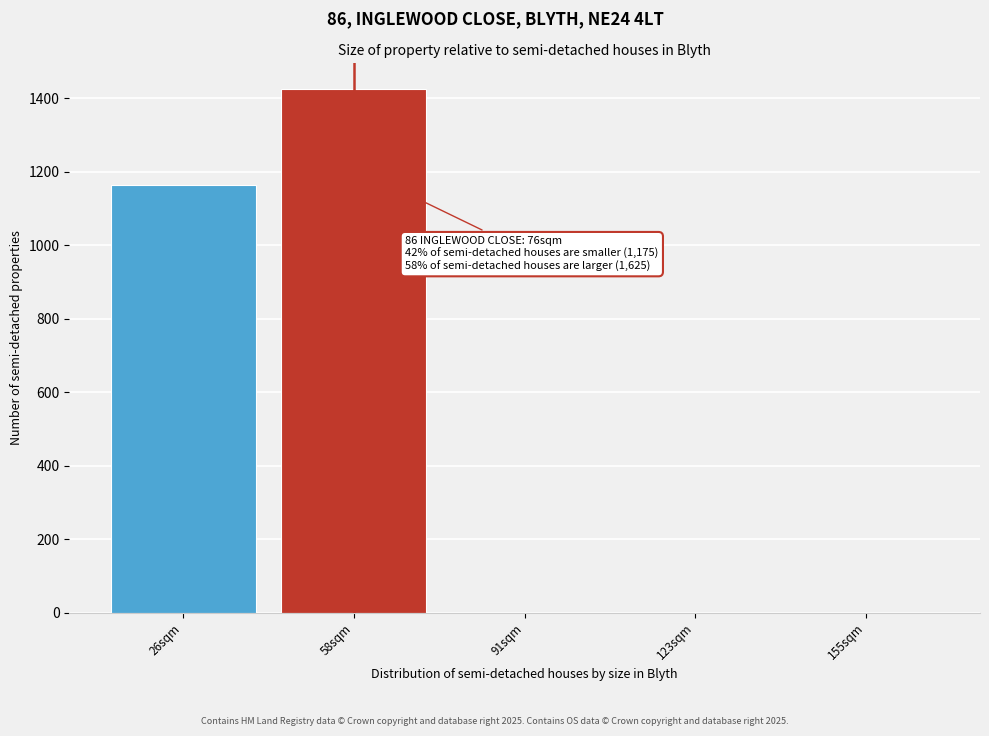

Reading left to right, extract all data points from this chart.

26sqm=1164	58sqm=1424	91sqm=0	123sqm=0	155sqm=0